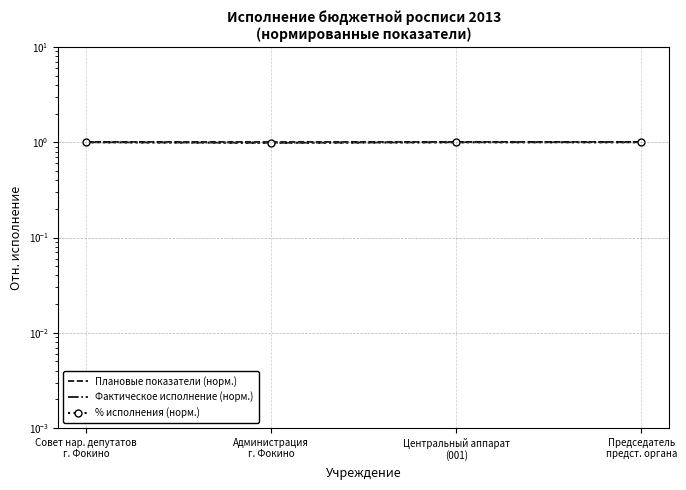

Reading left to right, transcribe all the data shown in this chart.

Плановые показатели (норм.): 1.0	1.0	1.0	1.0
Фактическое исполнение (норм.): 1.0	1.0	1.0	1.0
% исполнения (норм.): 1.0	1.0	1.0	1.0